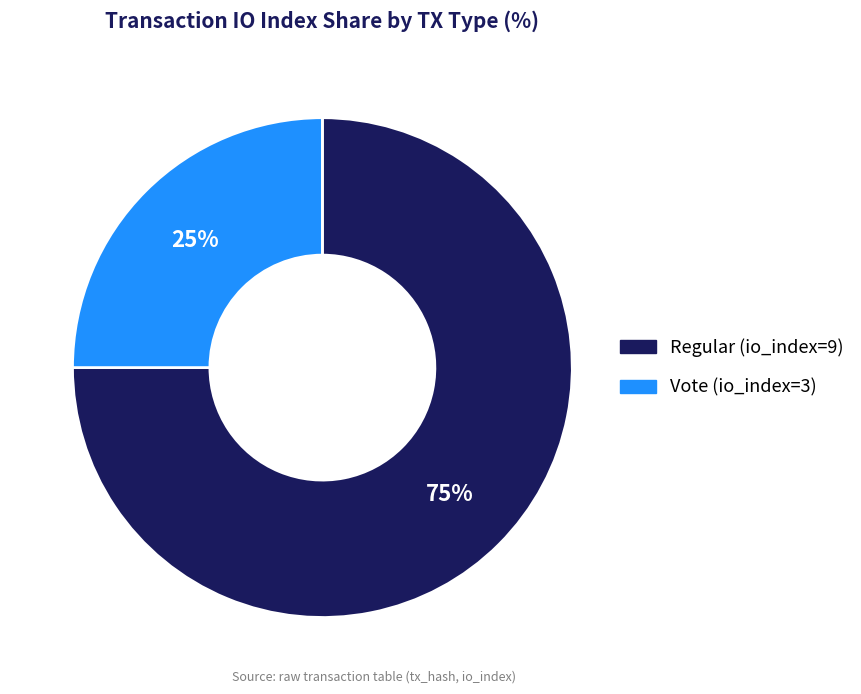

How many slices are in this pie chart?

2